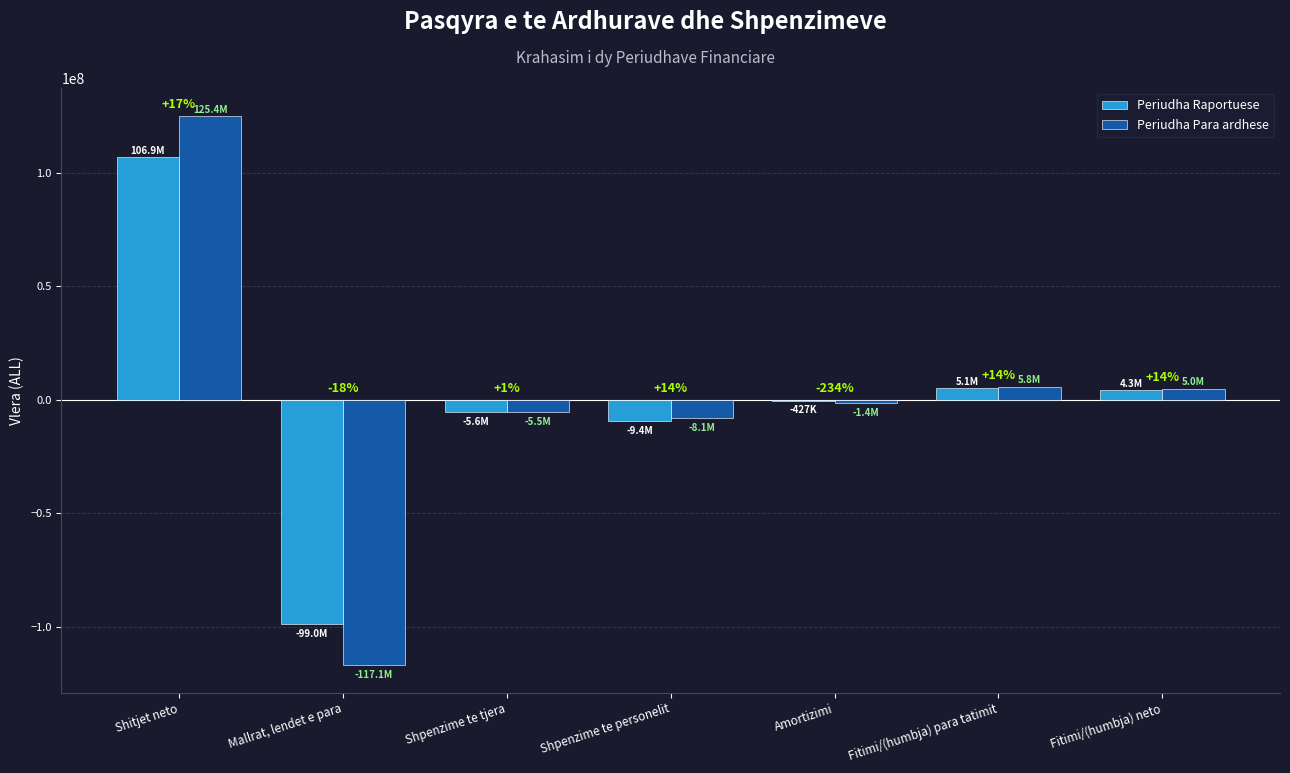

Does the chart contain stacked bars?

No